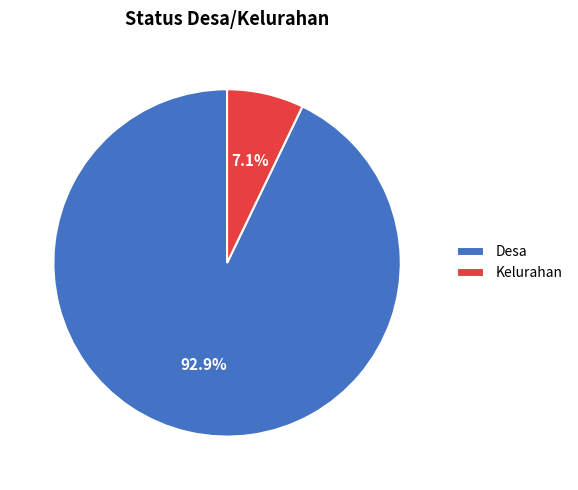

What percentage is the Desa slice, to the nearest percent?

93%